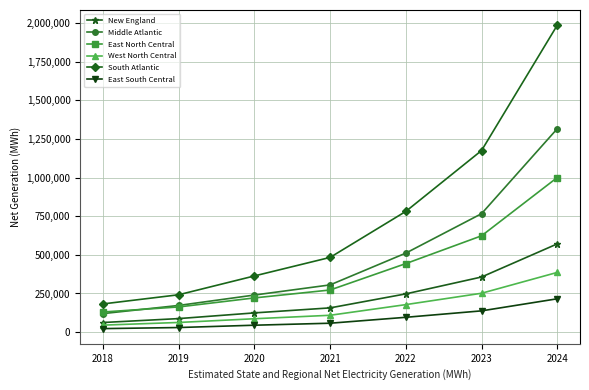

Which category has the highest value in the East North Central series?

2024